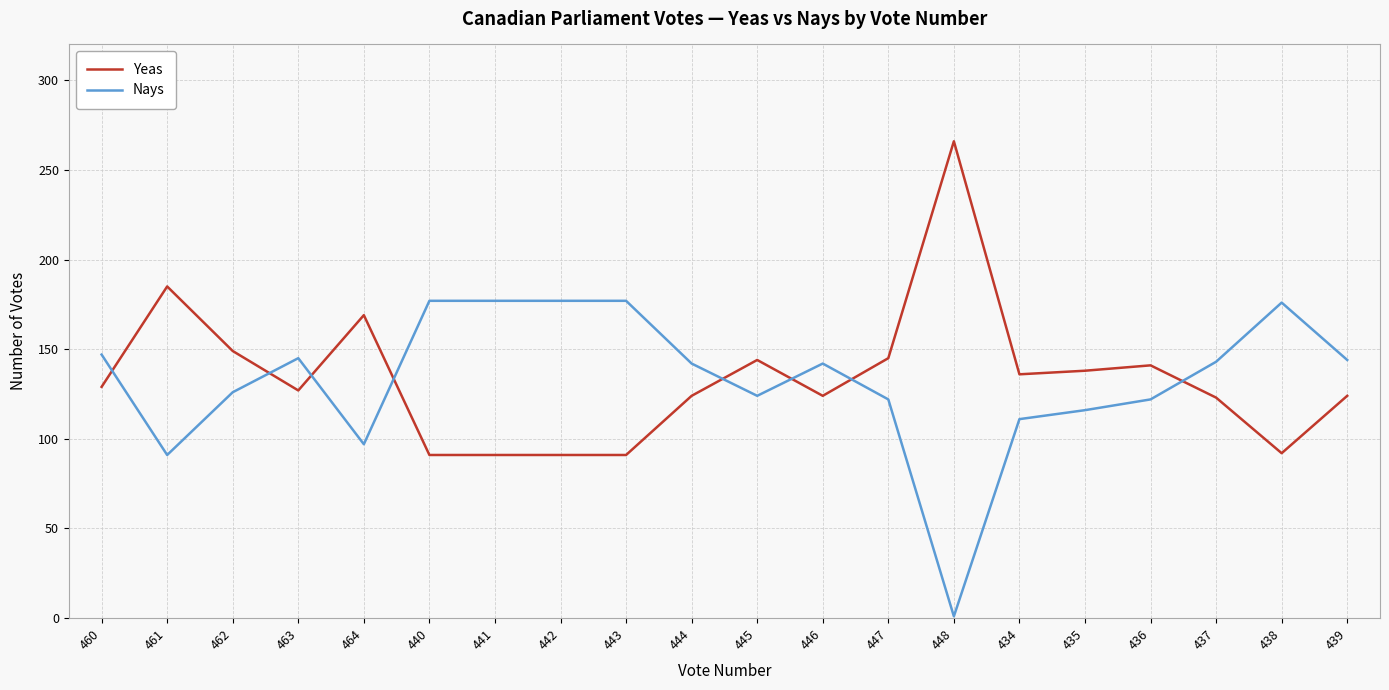

Which category has the lowest value across all series?

448